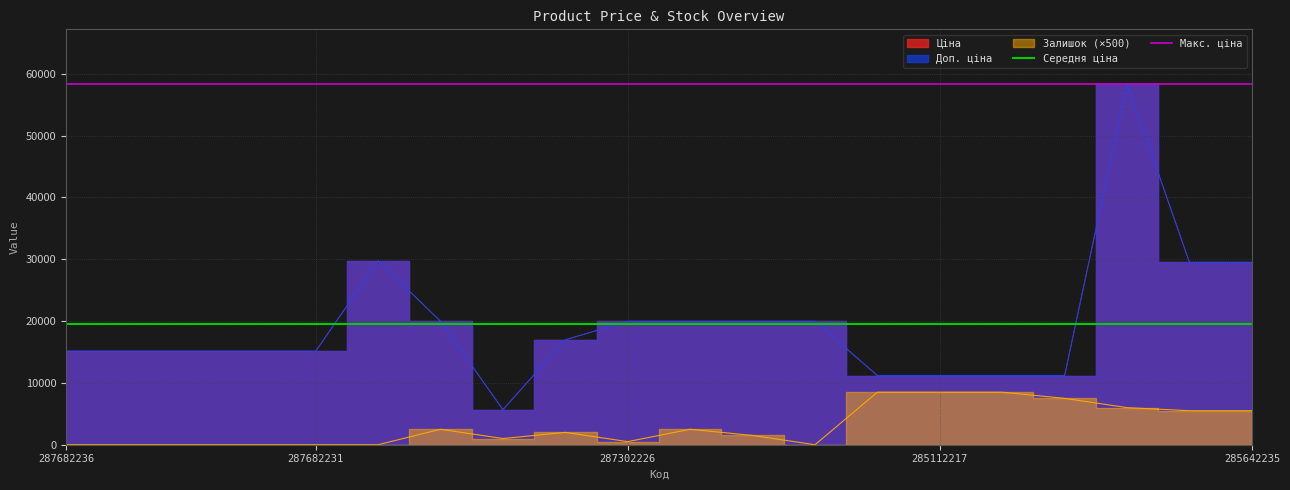

What is the value of the Середня ціна point at the 1st from the left?

19499.0